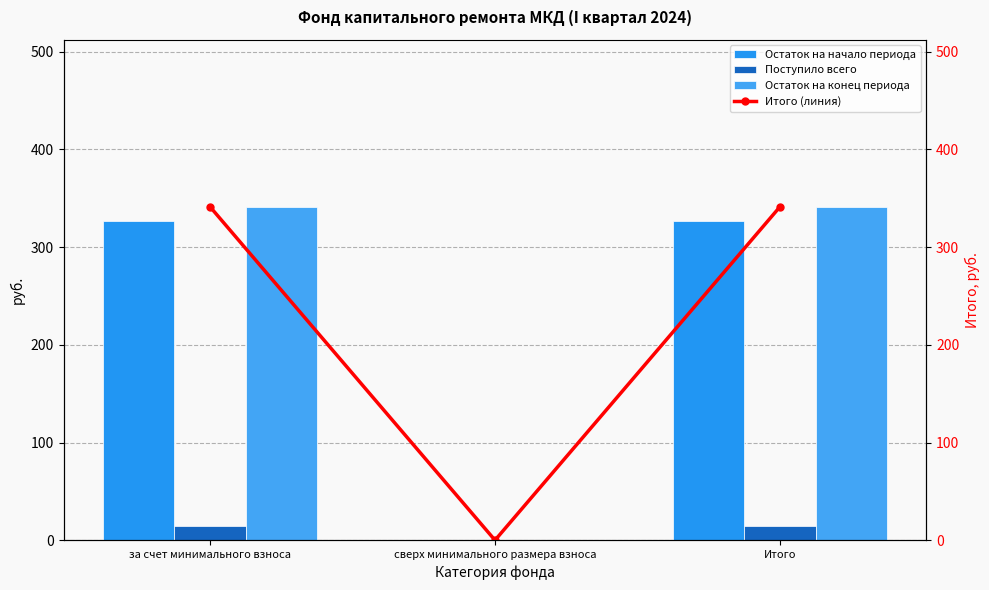

At Итого, list the series in order from smallest to largest.

Поступило всего, Остаток на начало периода, Остаток на конец периода, Итого (линия)